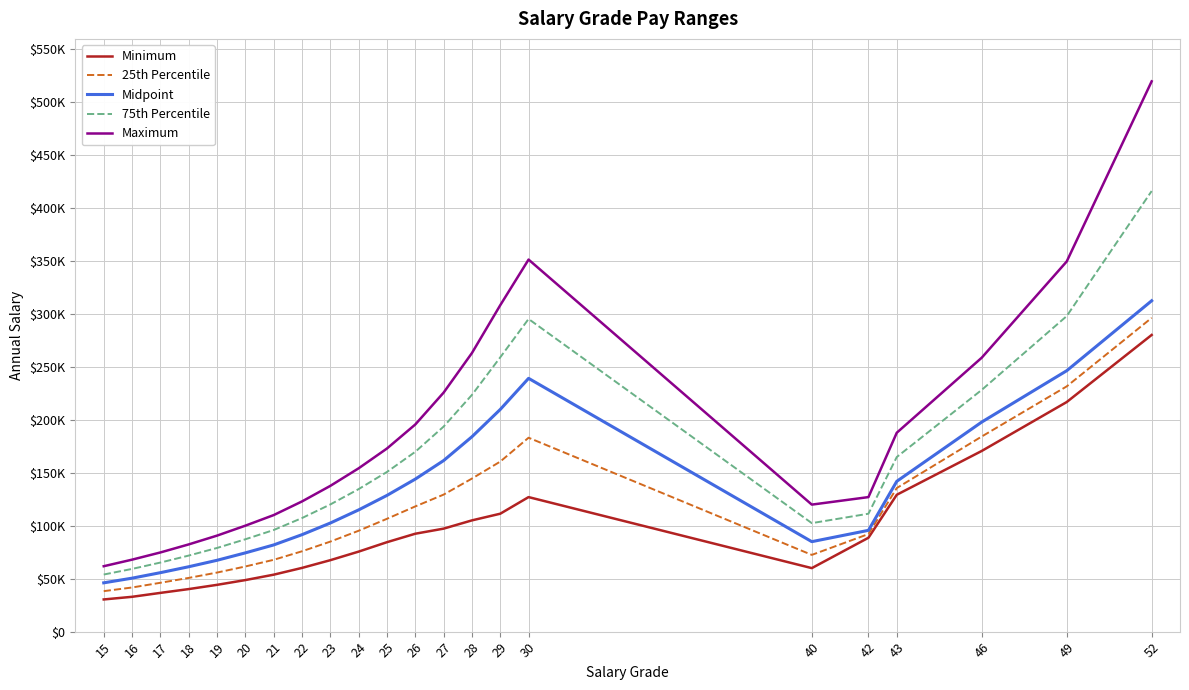

True or false: 25th Percentile and Midpoint cross at least once.

False